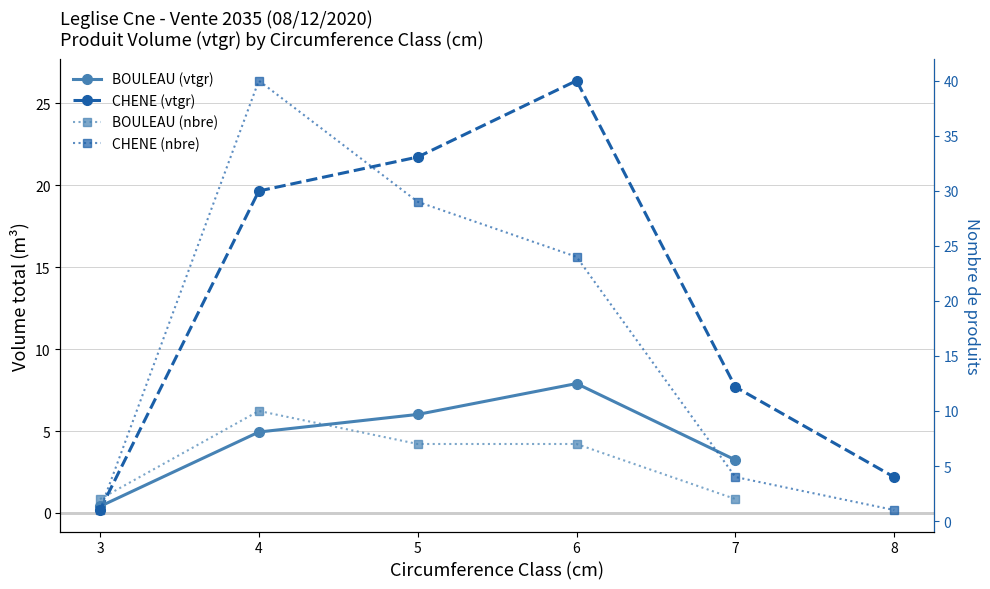

List the labels in order of value, smallest first.

3, 7, 4, 5, 6